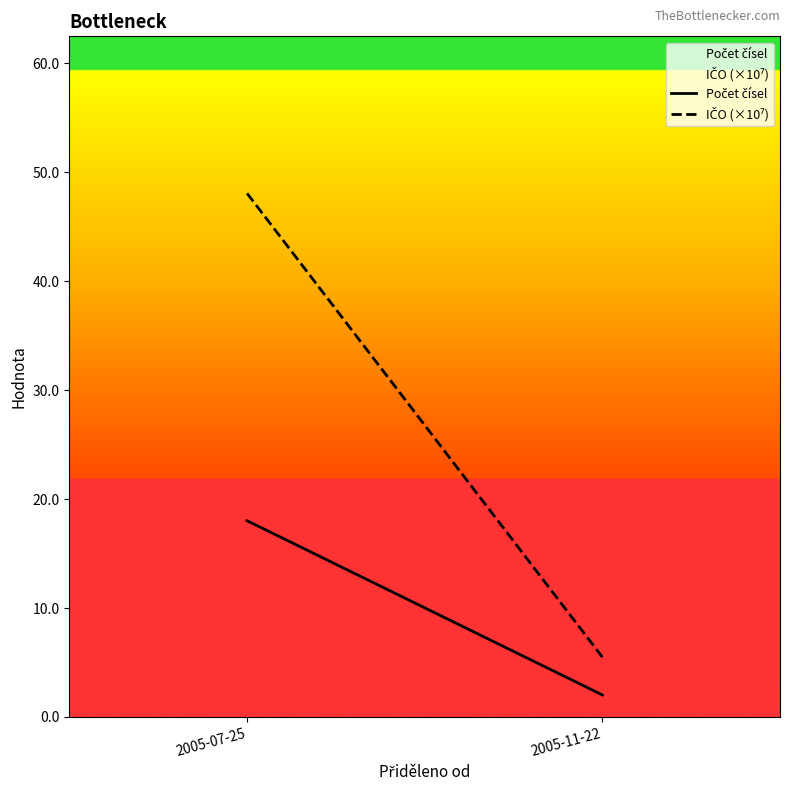

What is the total value across all series at 2005-07-25?

66.1